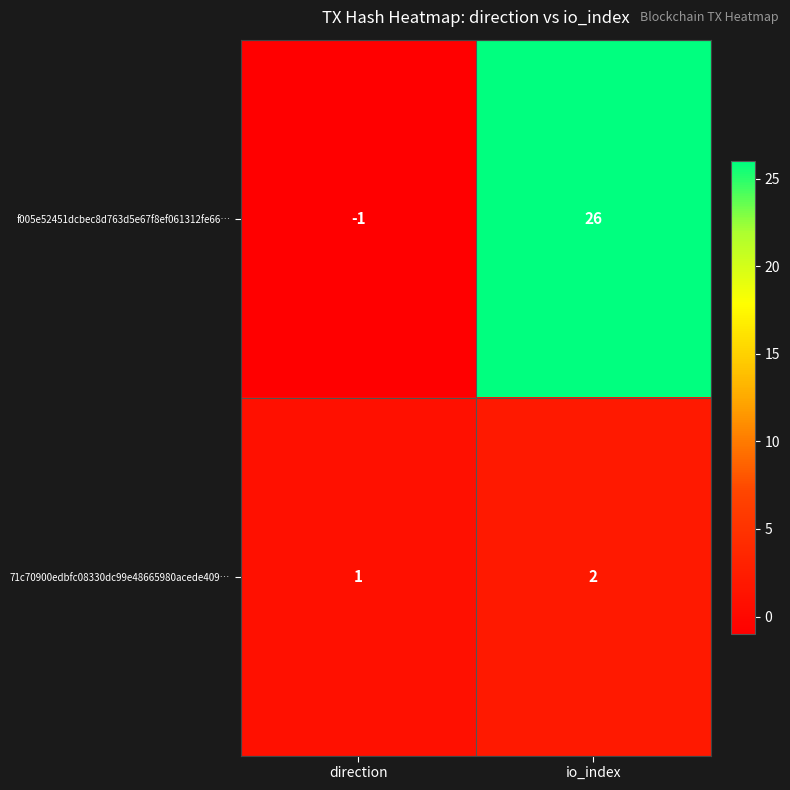

List the series in order of their overall mean, lowest first.

71c70900edbfc08330dc99e48665980acede409…, f005e52451dcbec8d763d5e67f8ef061312fe66…